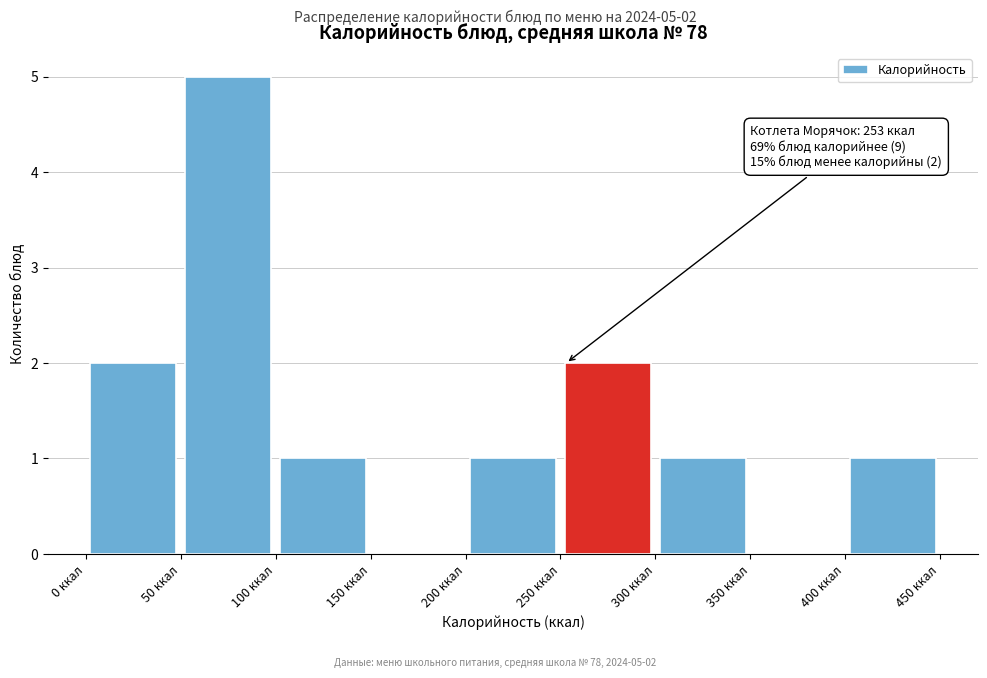

Over which range of the x-axis is the bar tallest?

50 to 100